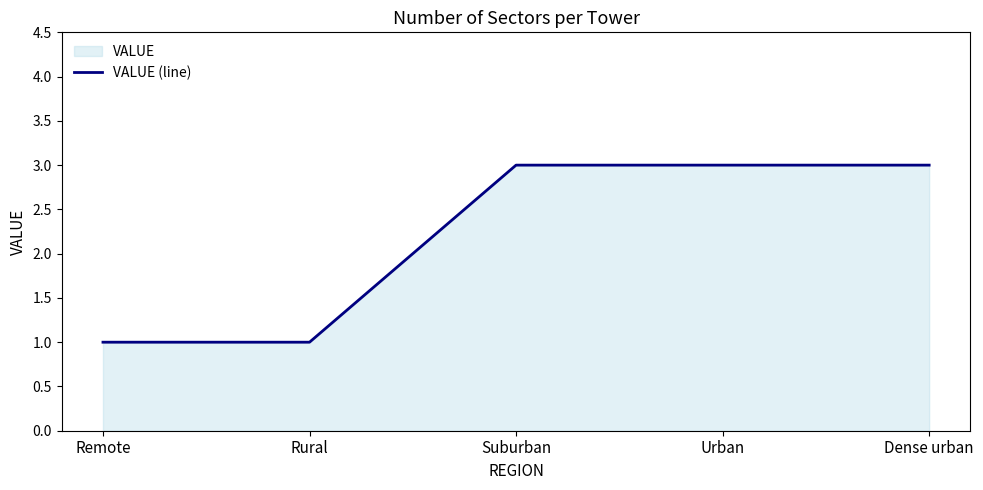

Is it true that the value at Remote is 1?

True